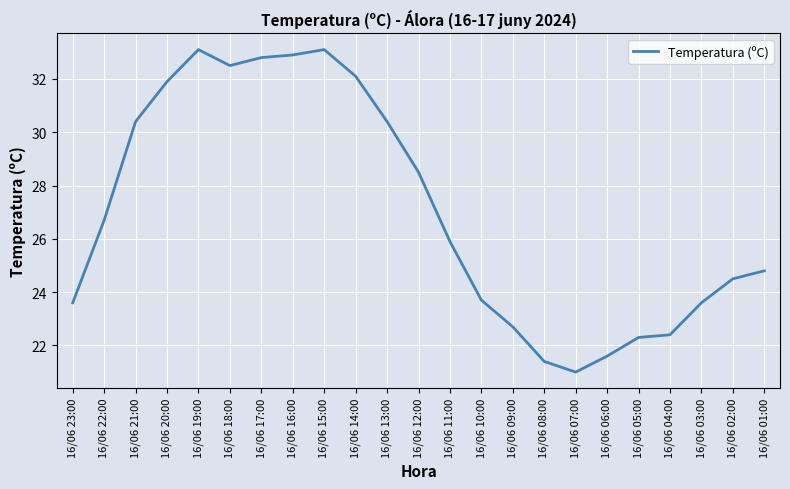

Where does the data first go above 25?

16/06 22:00